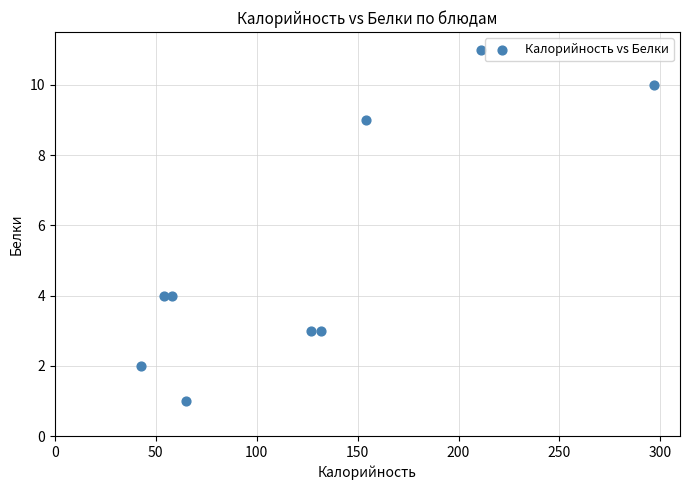

What is the range of Y values (max minus min)?

10